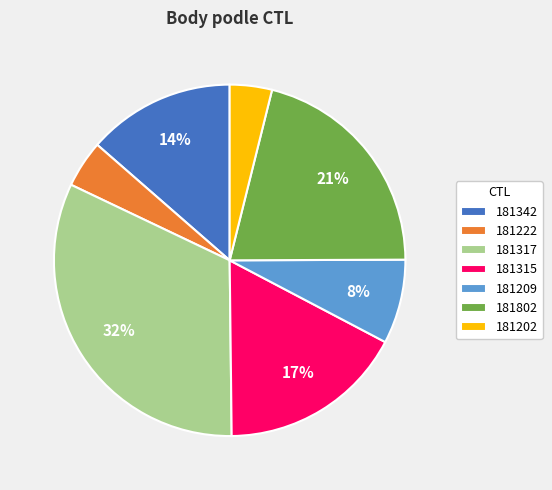

To the nearest percent, what is the combined percentage of 181317 and 181342?

46%